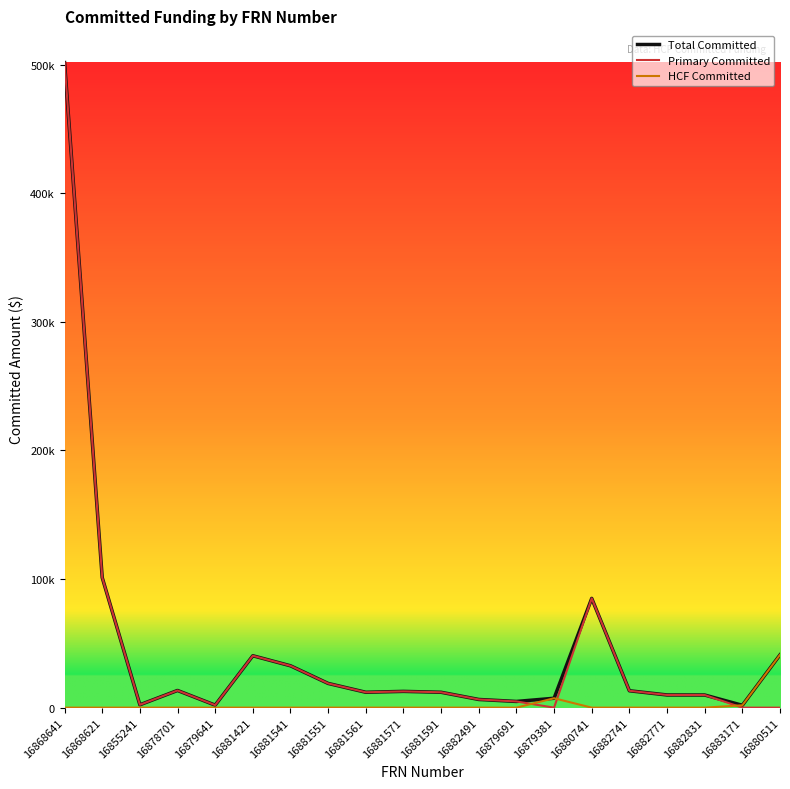

Is this an area chart (filled region under the line)?

No